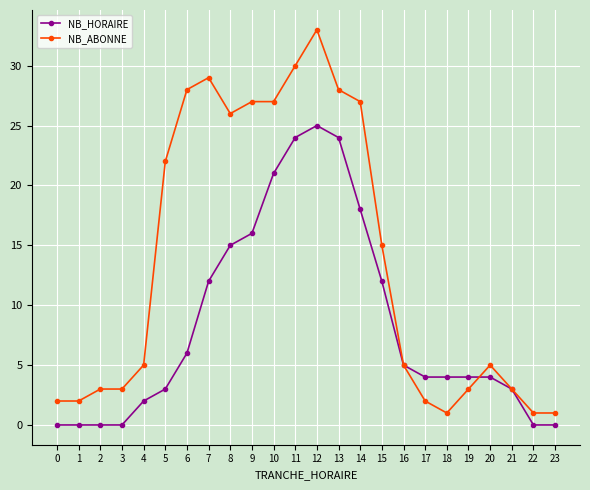

Which series has the largest total across all categories?

NB_ABONNE